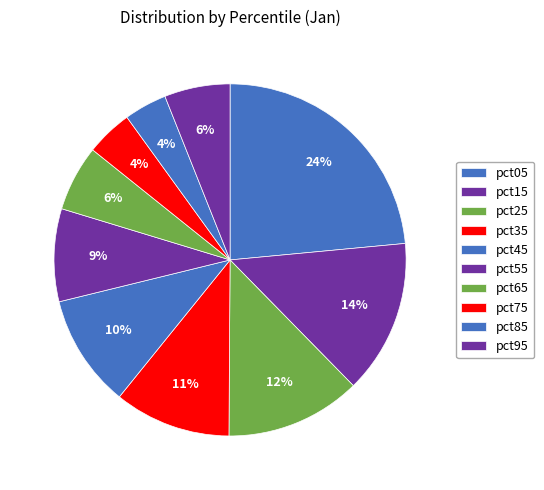

The pct65 slice represents 6% of the pie. True or false?

True